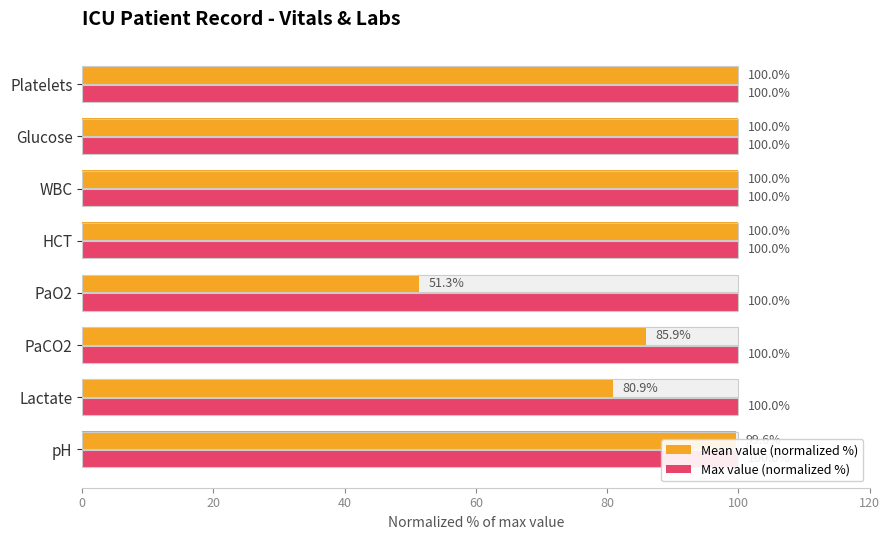

How many groups of bars are there?

8